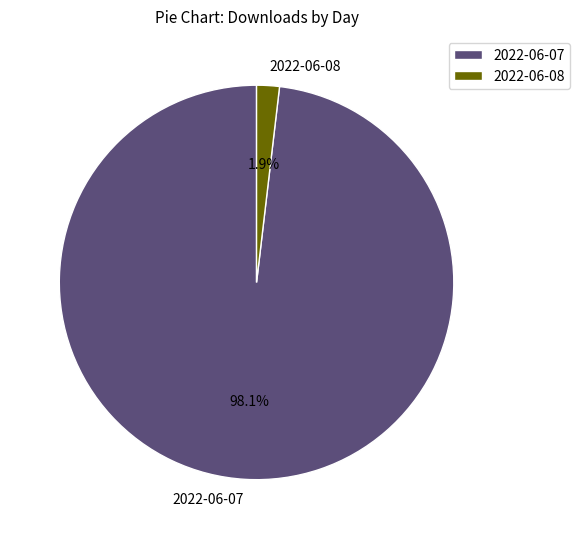

Rank the categories by value from highest to lowest.

2022-06-07, 2022-06-08